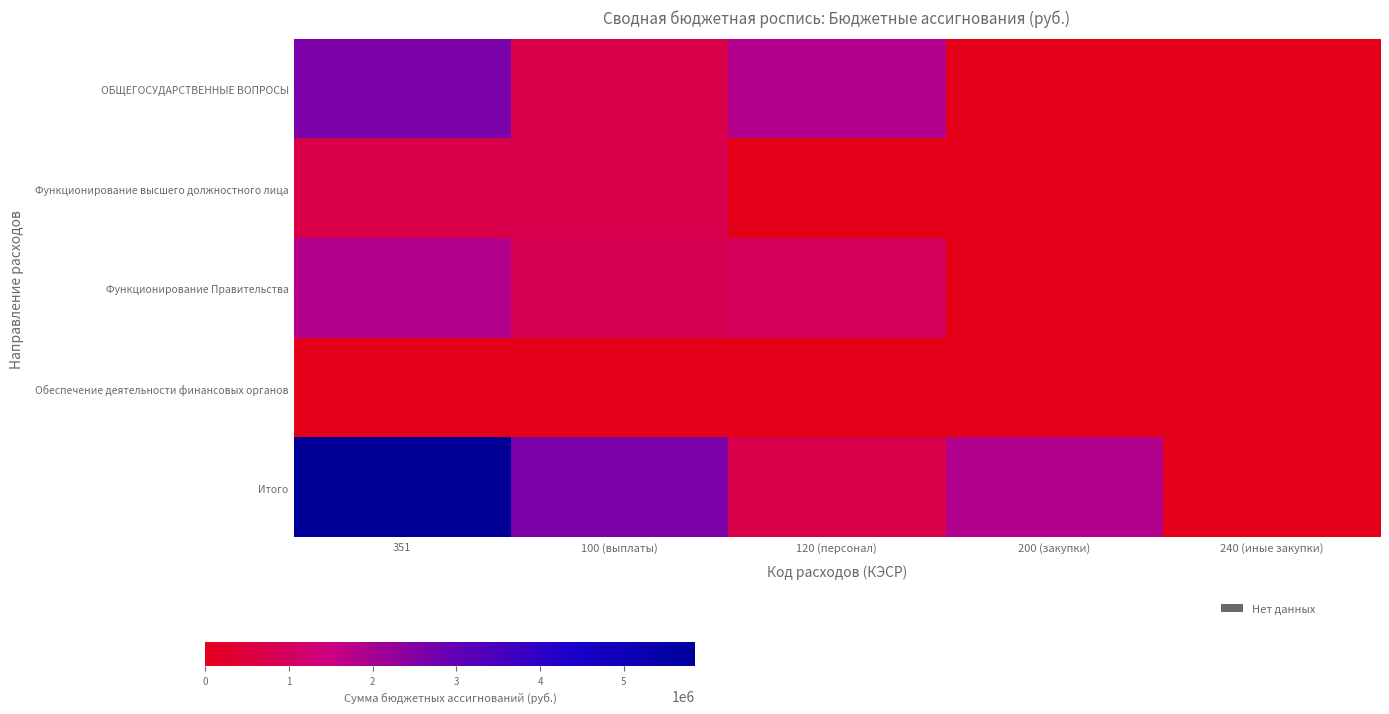

What is the difference between the highest and lowest values at 351?

5829907.4